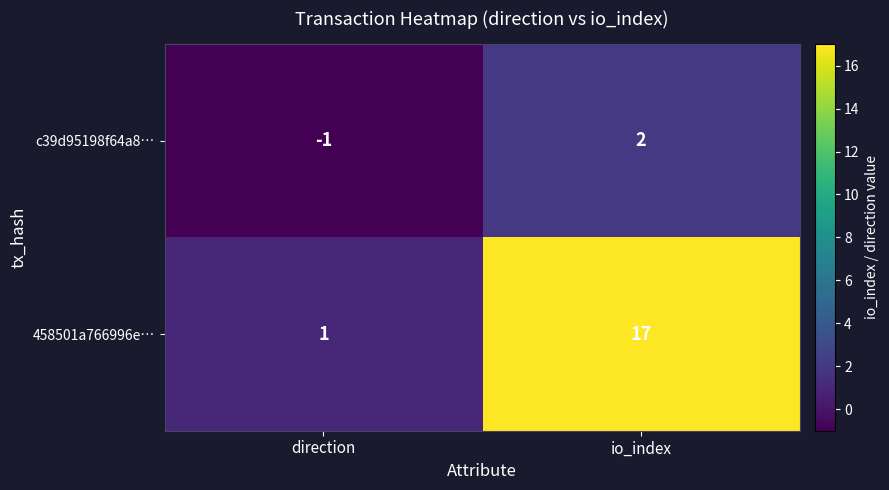

What is the average value of the 458501a766996e… series?

9